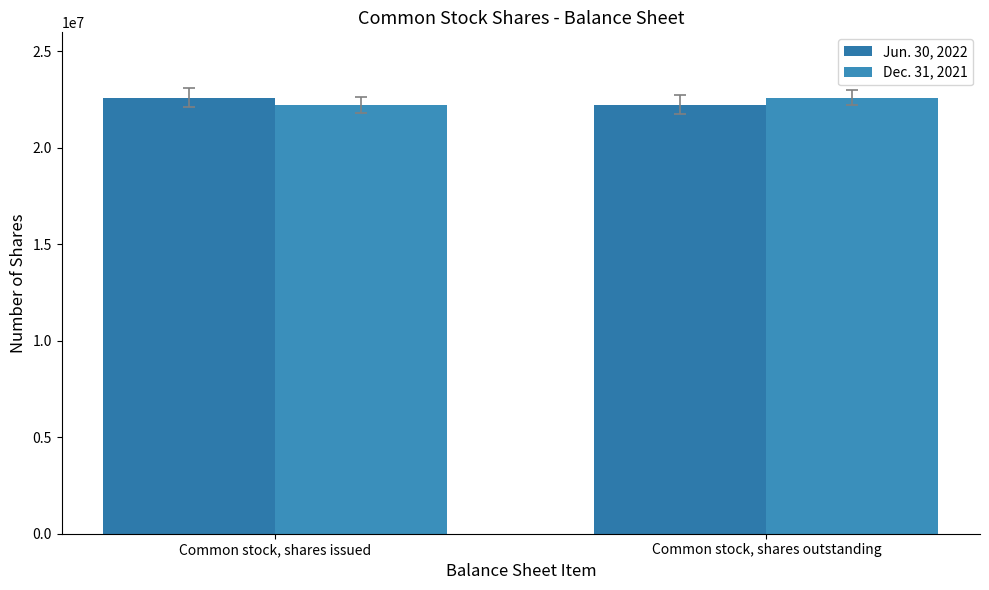

Rank the categories by Dec. 31, 2021 value from lowest to highest.

Common stock, shares issued, Common stock, shares outstanding